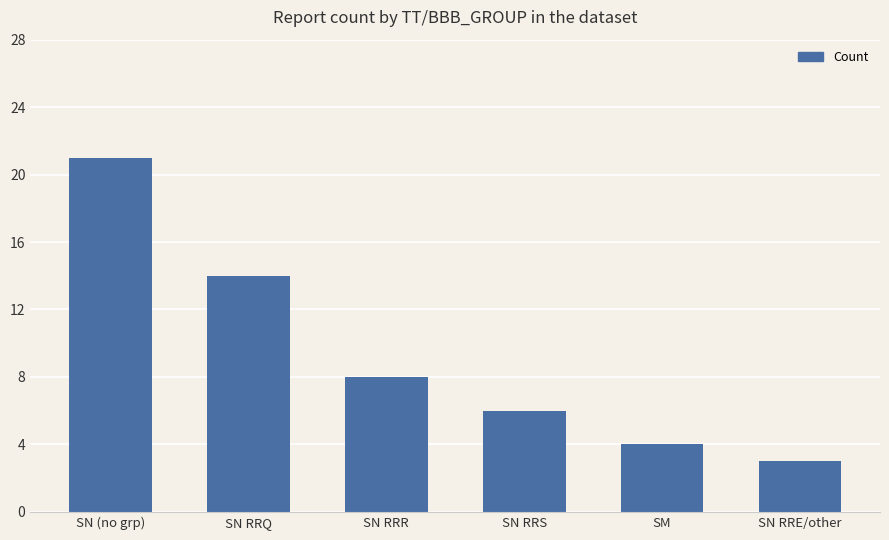

Reading left to right, extract all data points from this chart.

SN (no grp)=21	SN RRQ=14	SN RRR=8	SN RRS=6	SM=4	SN RRE/other=3